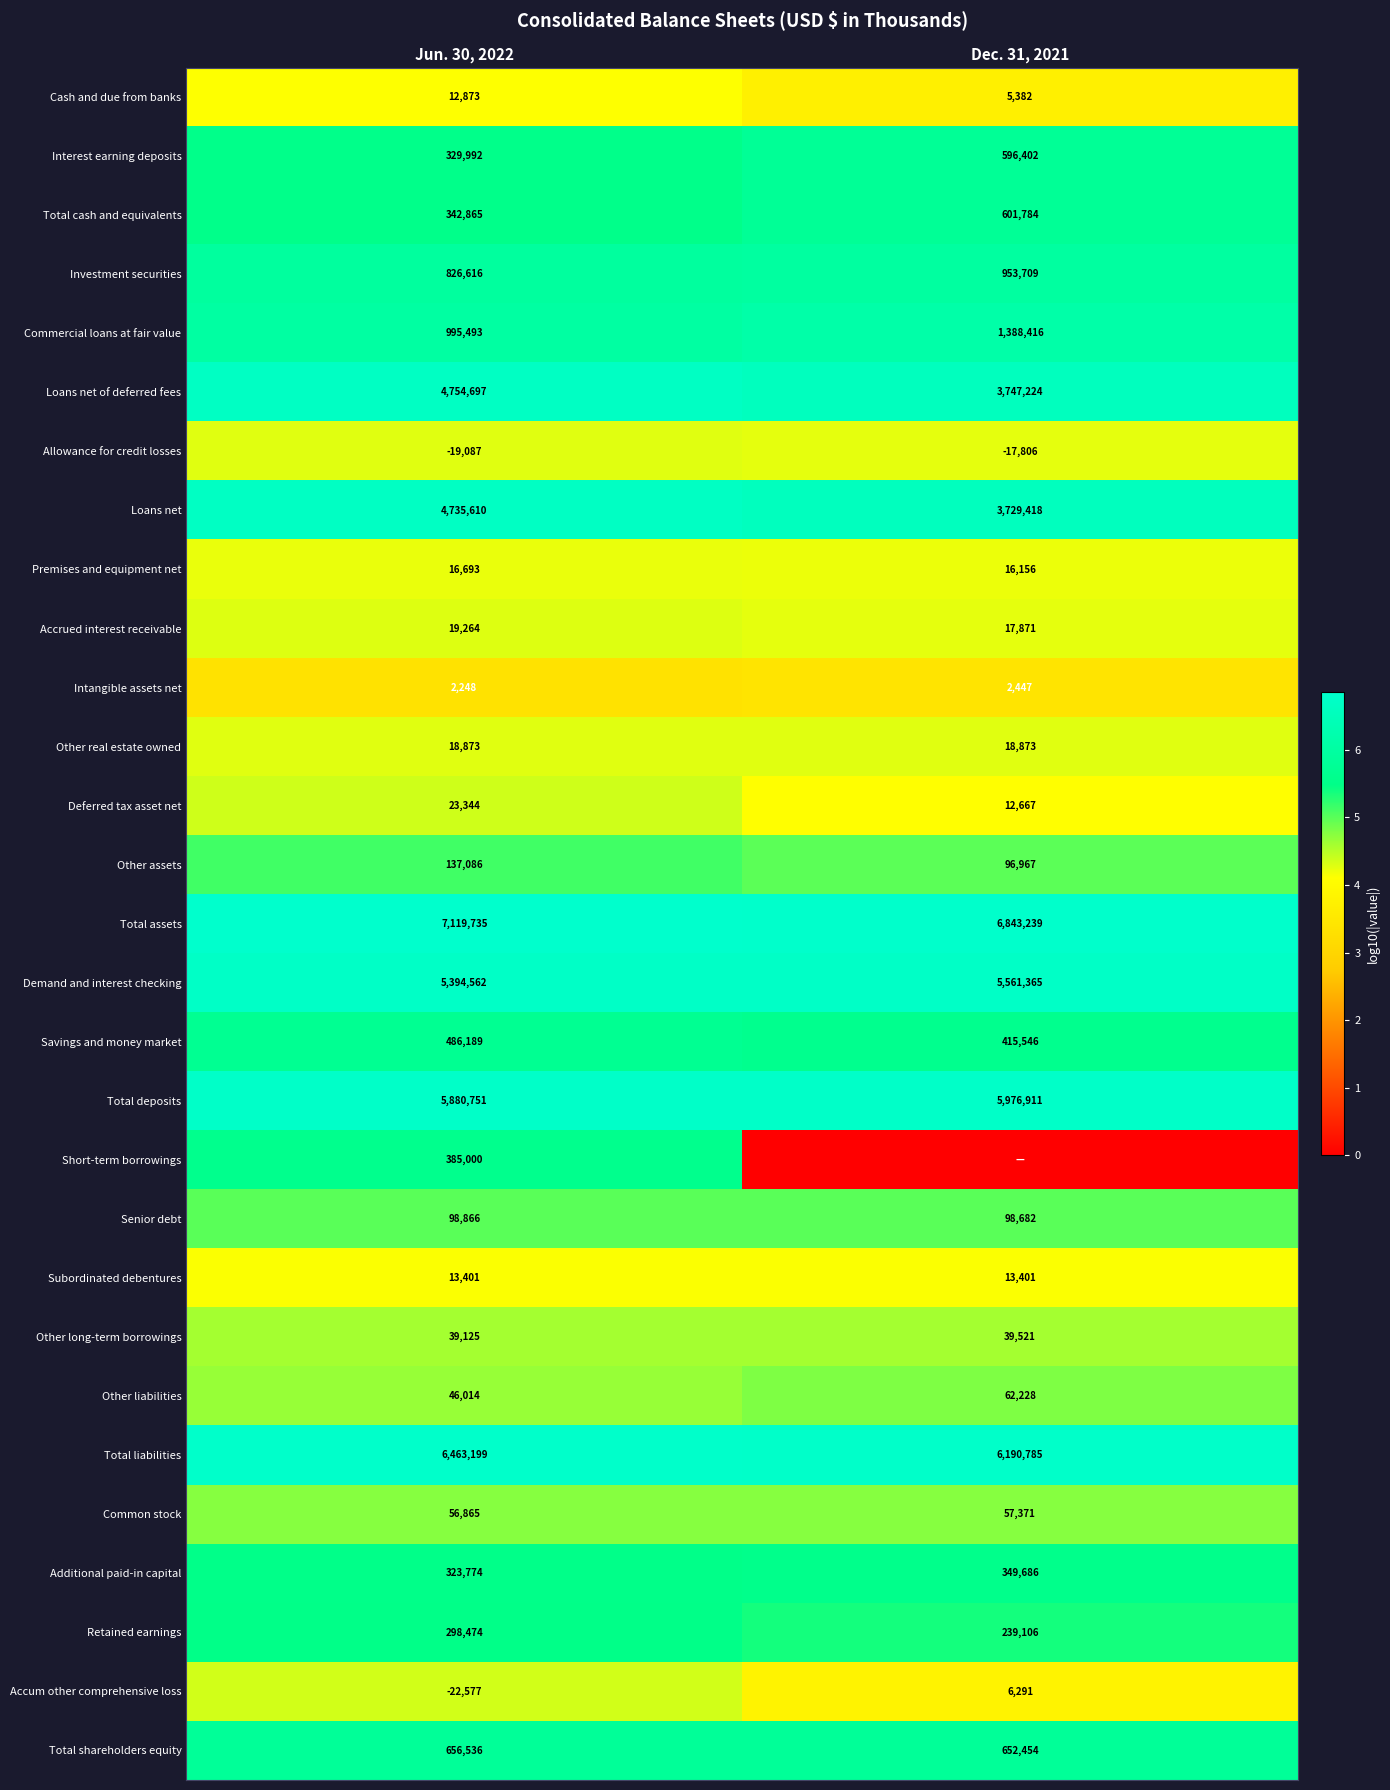

What is the lowest value of the Common stock series?

56865